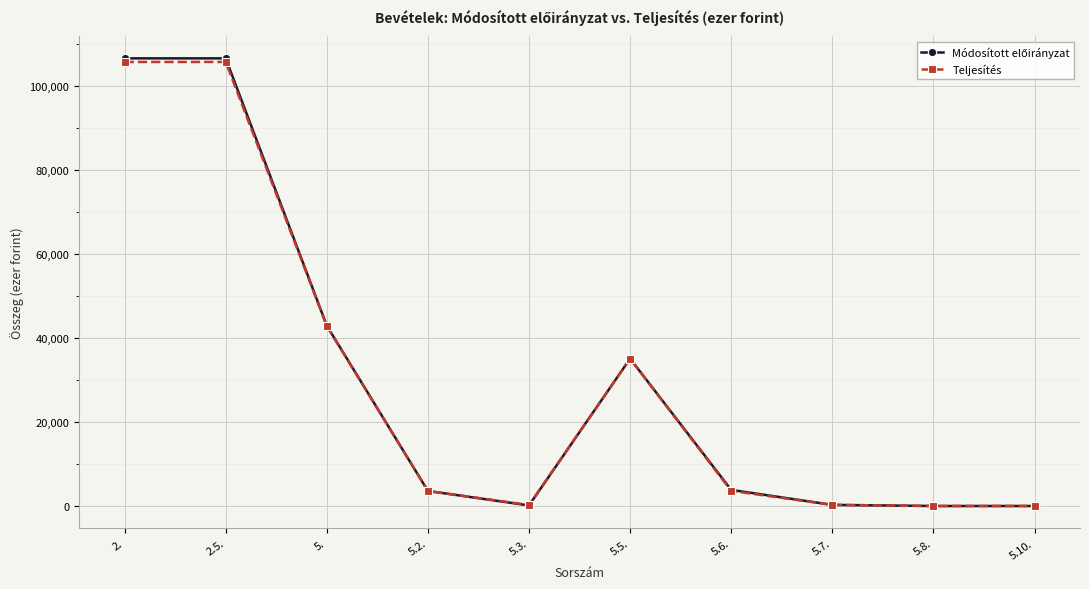

What is the greatest value displayed?

106554